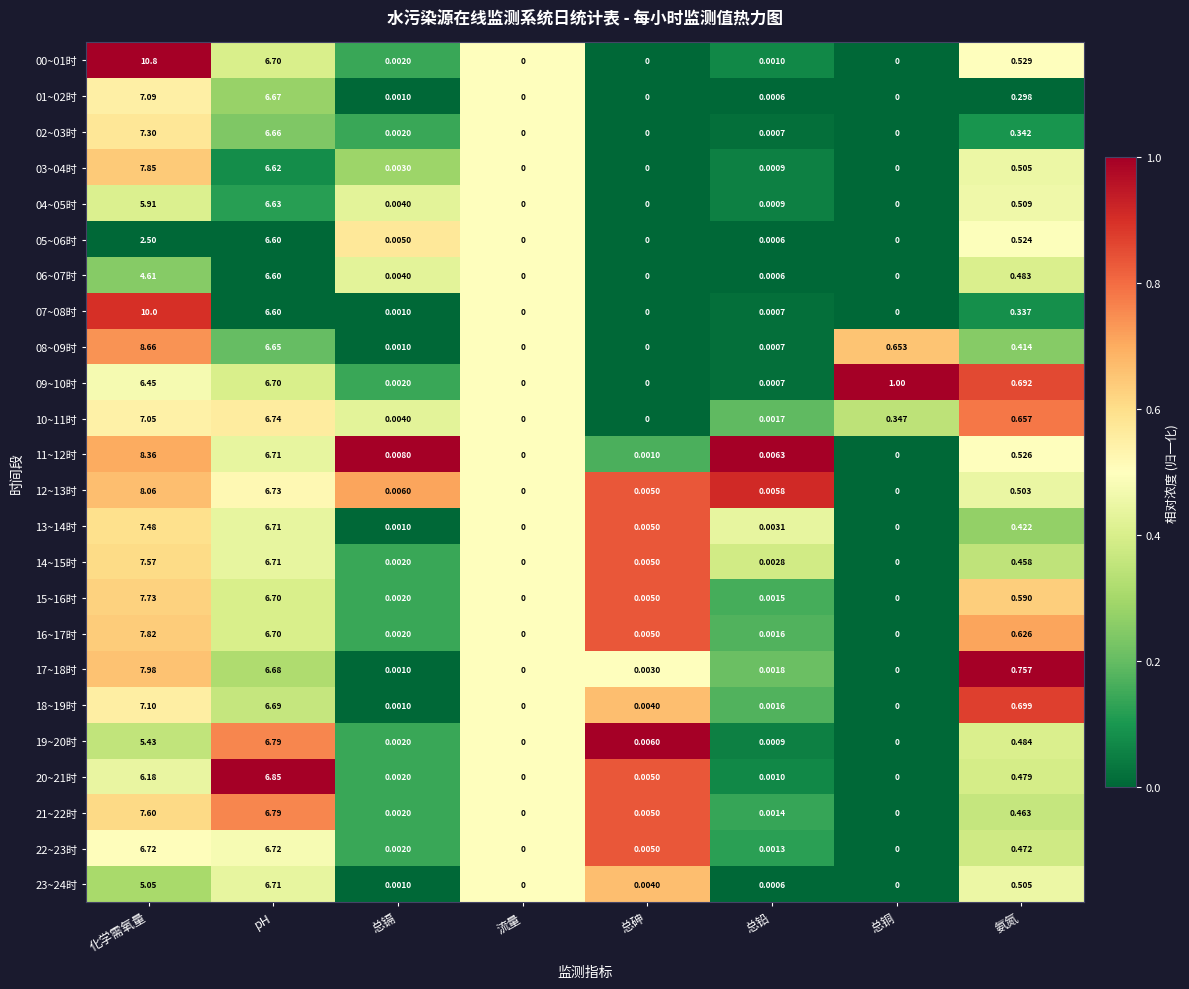

At which category is the sum across all series the highest?

化学需氧量